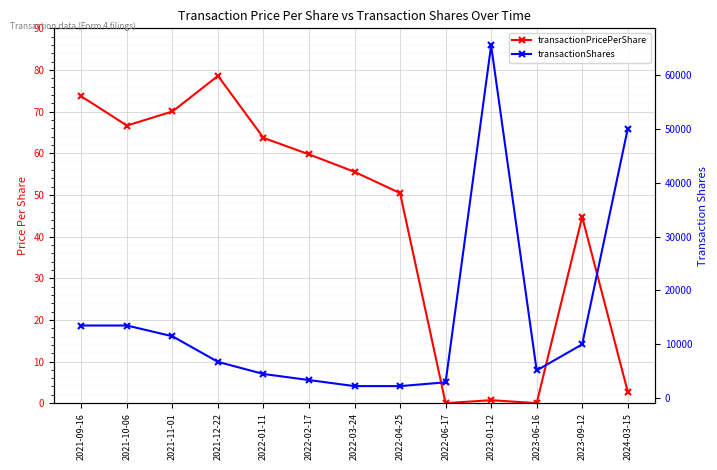

How many lines are shown in the chart?

2